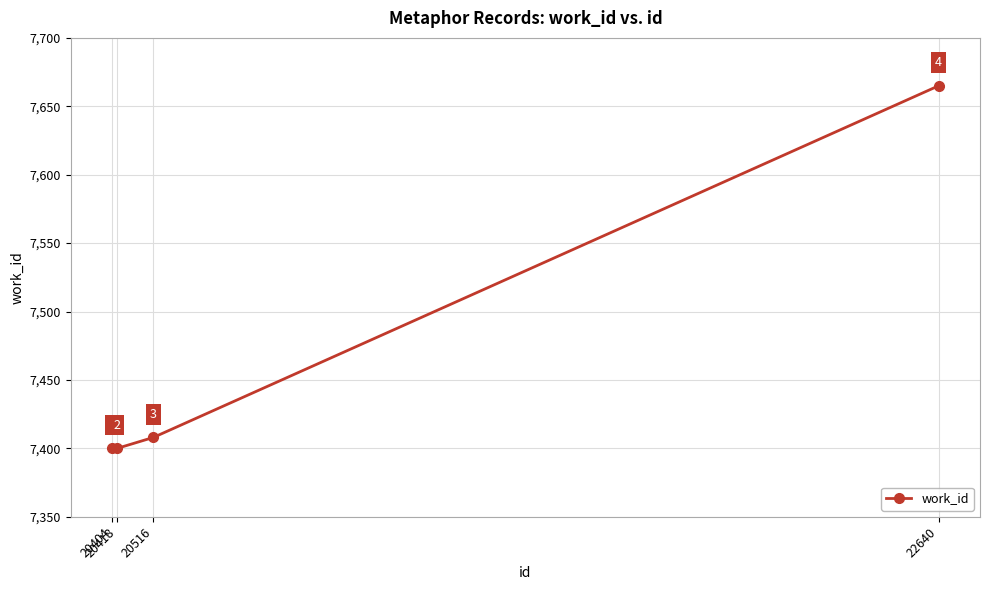

What is the greatest value displayed?

7665